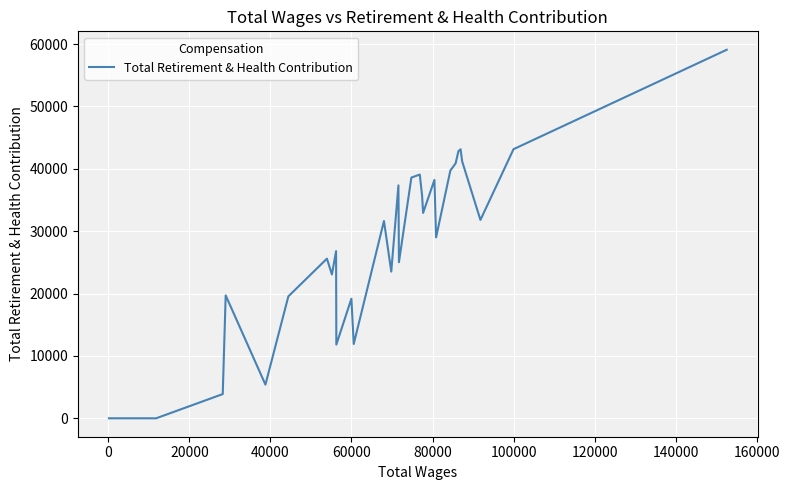

What is the maximum value shown in the chart?

59083